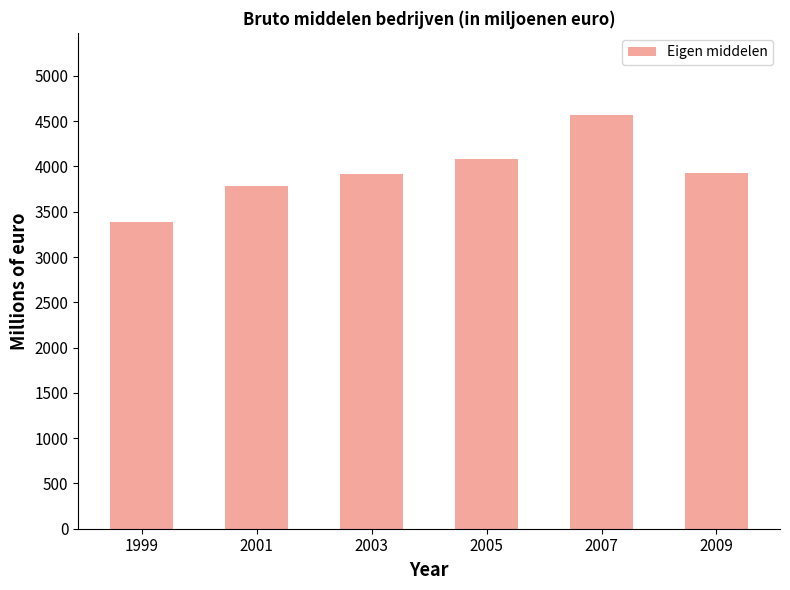

Which has a higher value, 2009 or 2005?

2005